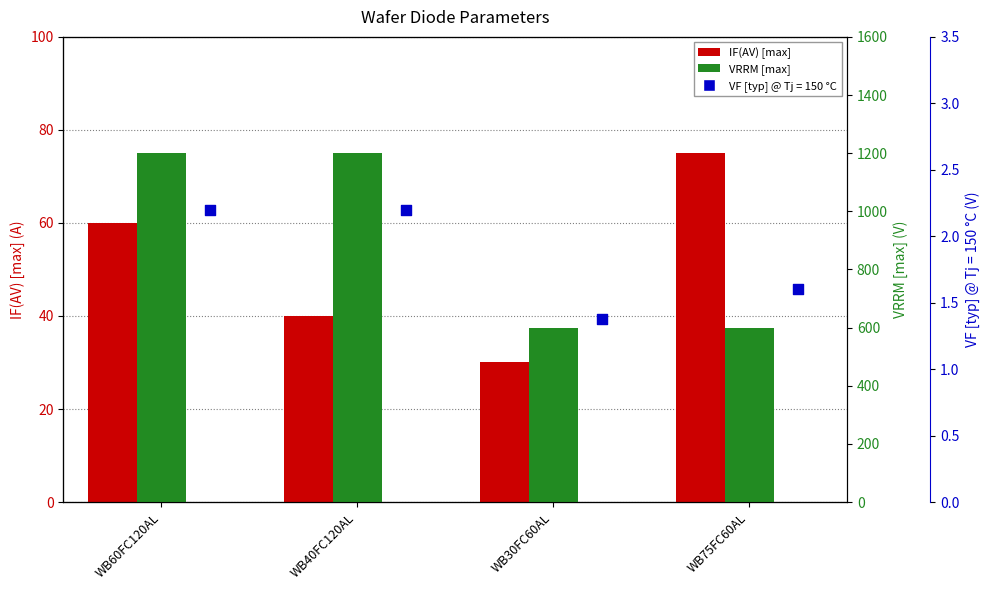

Is the value of VRRM [max] at WB40FC120AL greater than the value of IF(AV) [max] at WB30FC60AL?

Yes